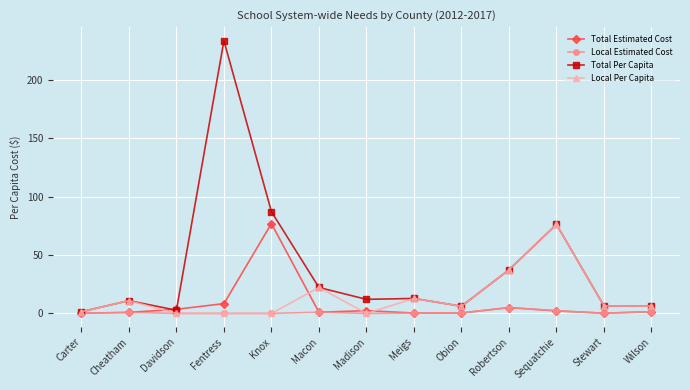

Does the chart display data point markers on the line(s)?

Yes